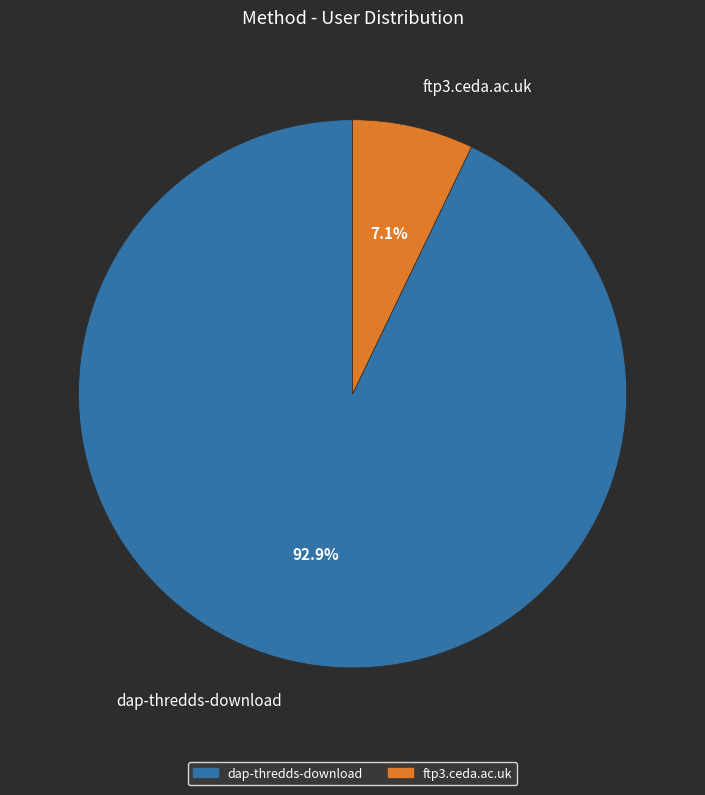

What is the largest slice in the pie chart?

dap-thredds-download